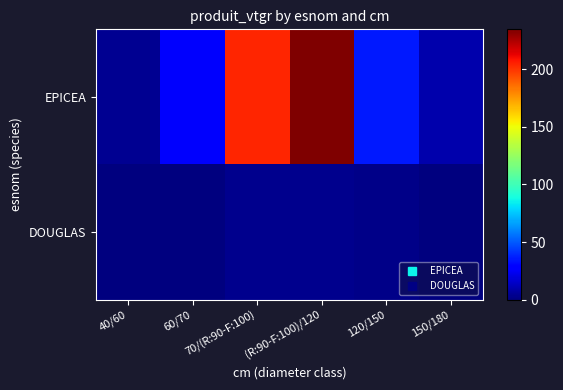

At 120/150, list the series in order from smallest to largest.

DOUGLAS, EPICEA